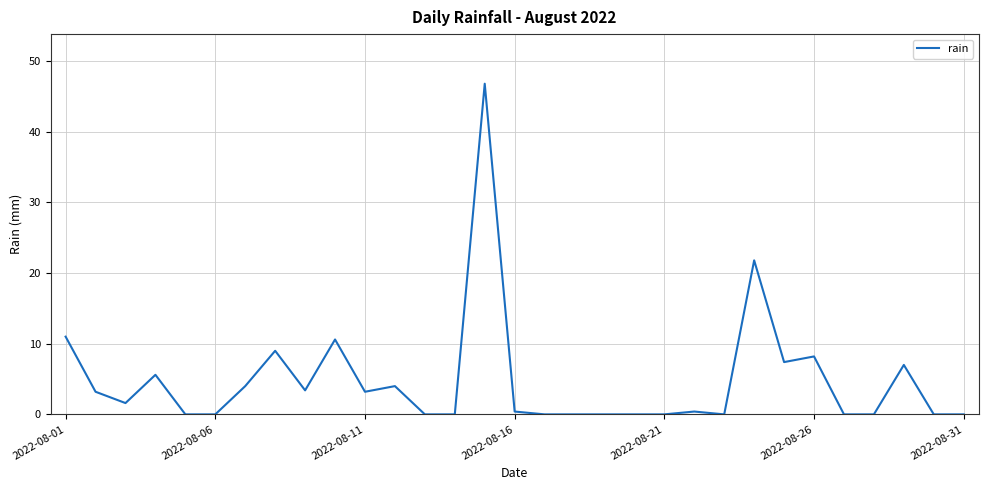

What is the difference between the maximum and minimum values?

46.8